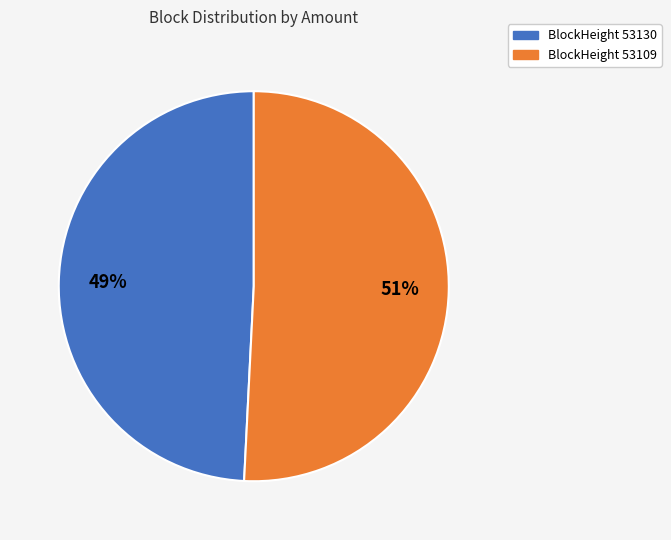

Does any single category account for the majority?

Yes